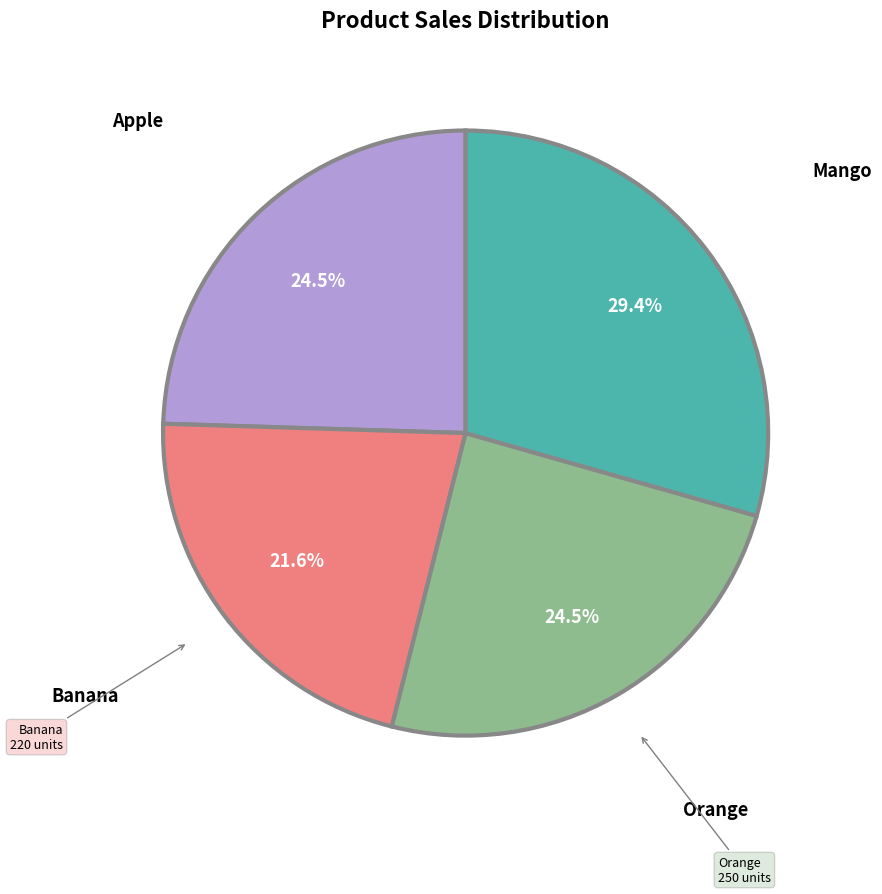

What is the total percentage of Apple and Orange?

49.0%